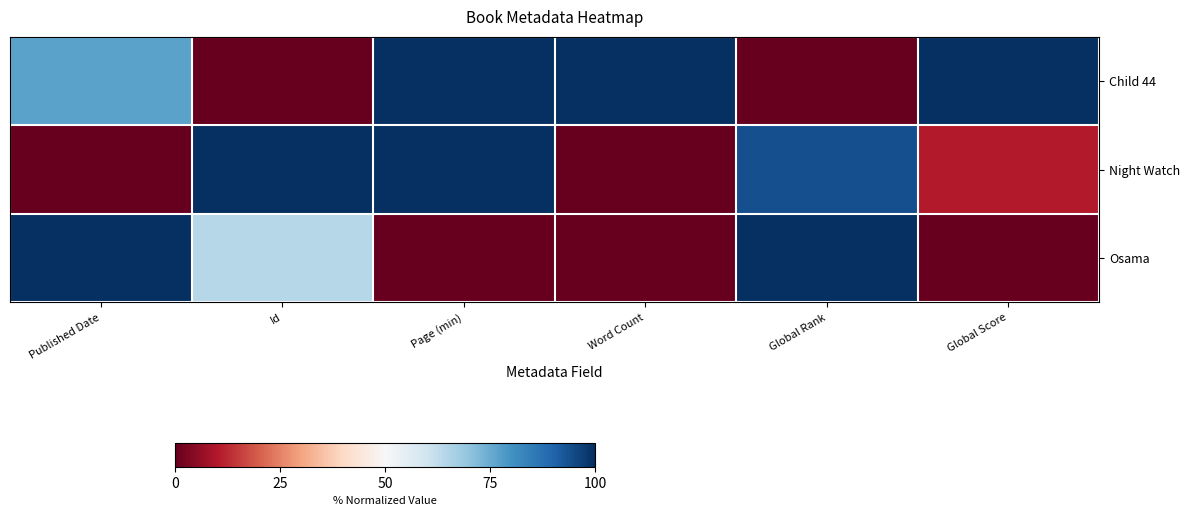

Reading left to right, extract all data points from this chart.

Child 44: Published Date=76.9	Id=0.0	Page (min)=100.0	Word Count=100.0	Global Rank=0.0	Global Score=100.0
Night Watch: Published Date=0.0	Id=100.0	Page (min)=100.0	Word Count=0.0	Global Rank=93.8	Global Score=10.5
Osama: Published Date=100.0	Id=64.2	Page (min)=0.0	Word Count=0.0	Global Rank=100.0	Global Score=0.0